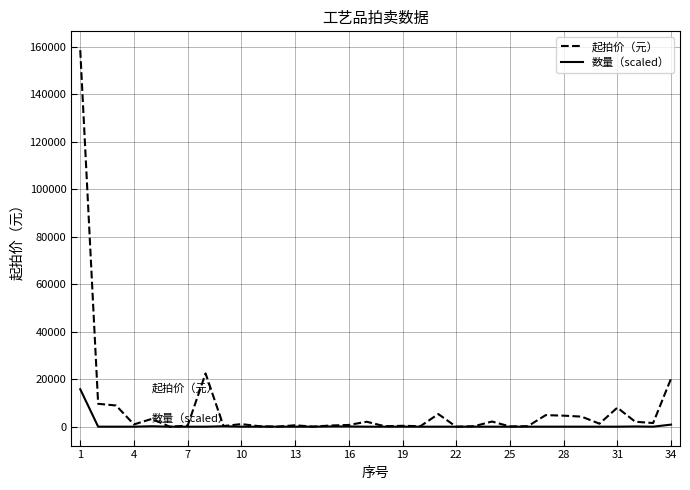

Rank the series by their average value, from lowest to highest.

数量（scaled）, 起拍价（元）